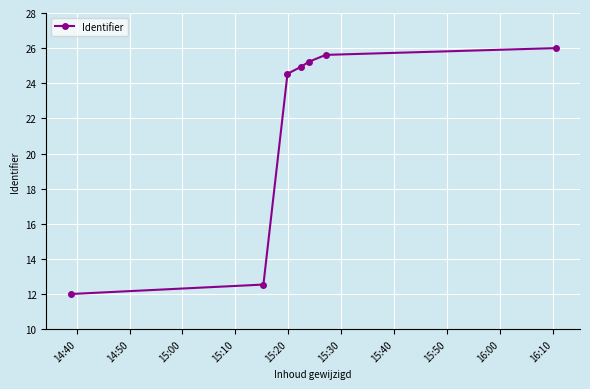

What is the value of the 1st point from the left?

12.0